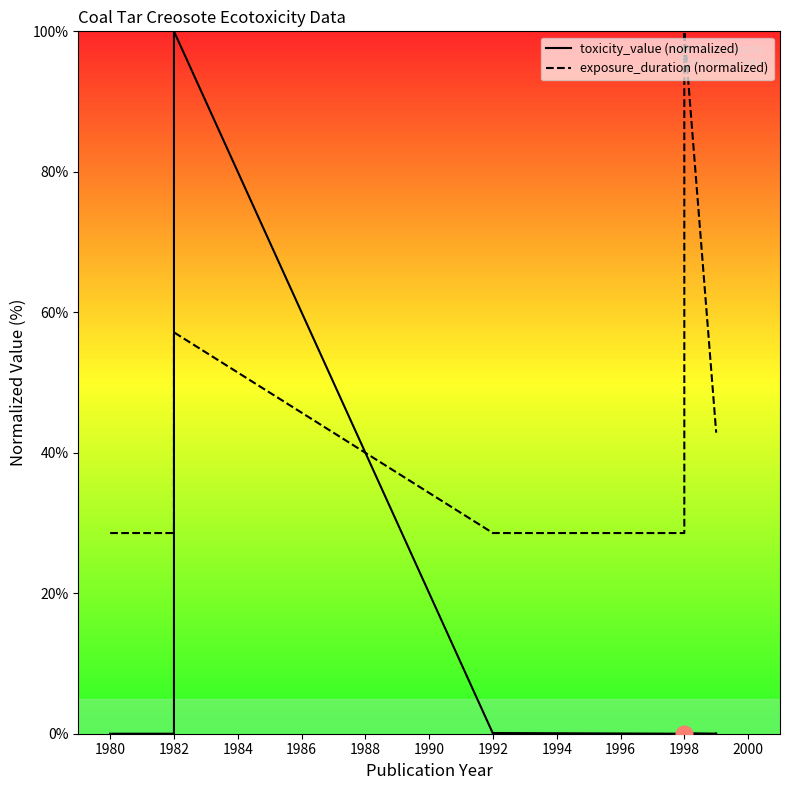

Which series has the largest total across all categories?

exposure_duration (normalized)